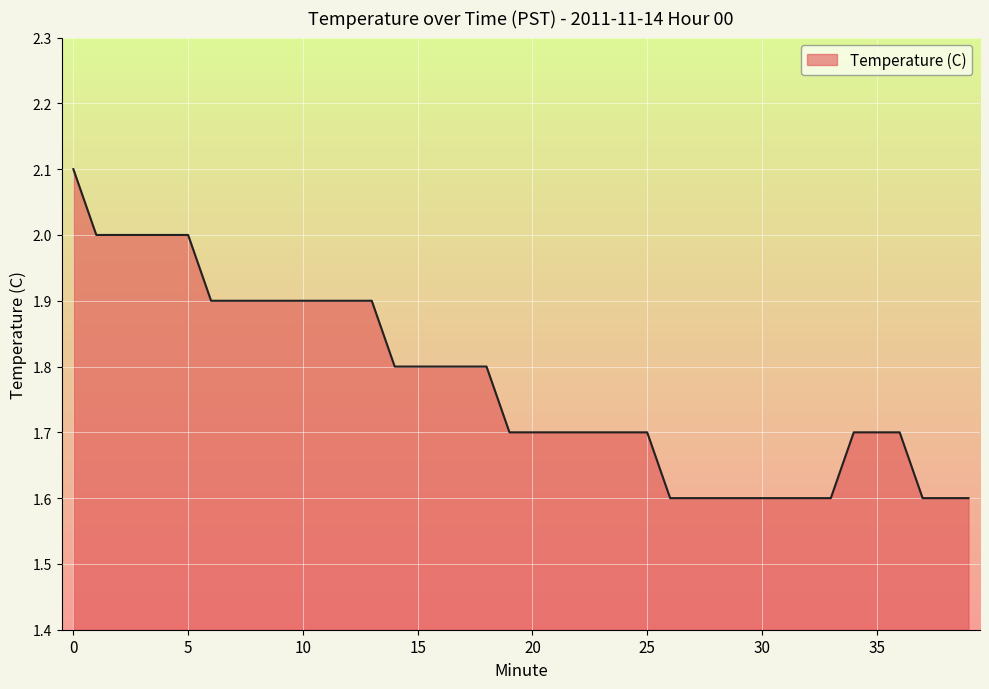

What is the greatest value displayed?

2.1